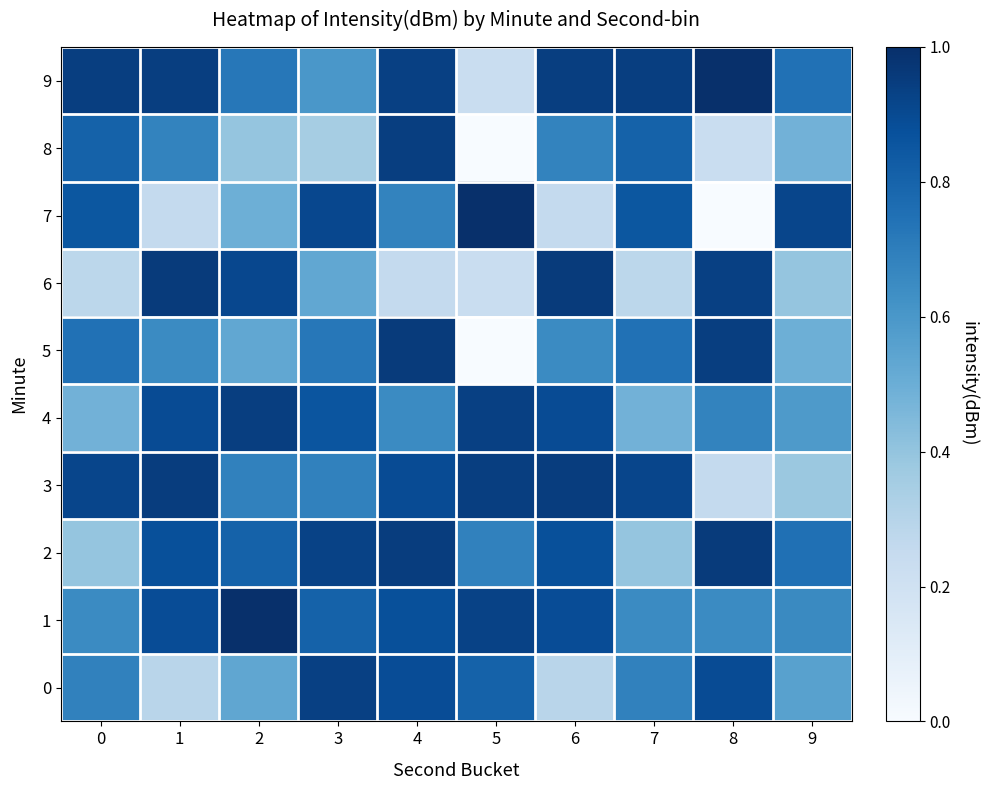

Which series changed the most between 8 and 9?

7